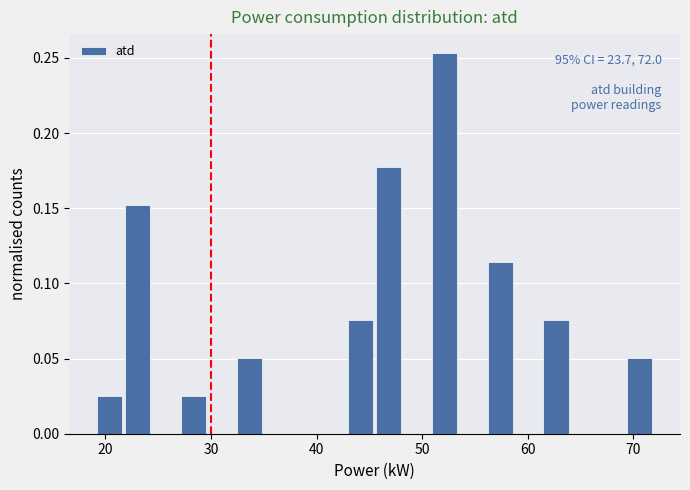

Read against the x-axis, roughly where is the centre of the tallest bar?

52